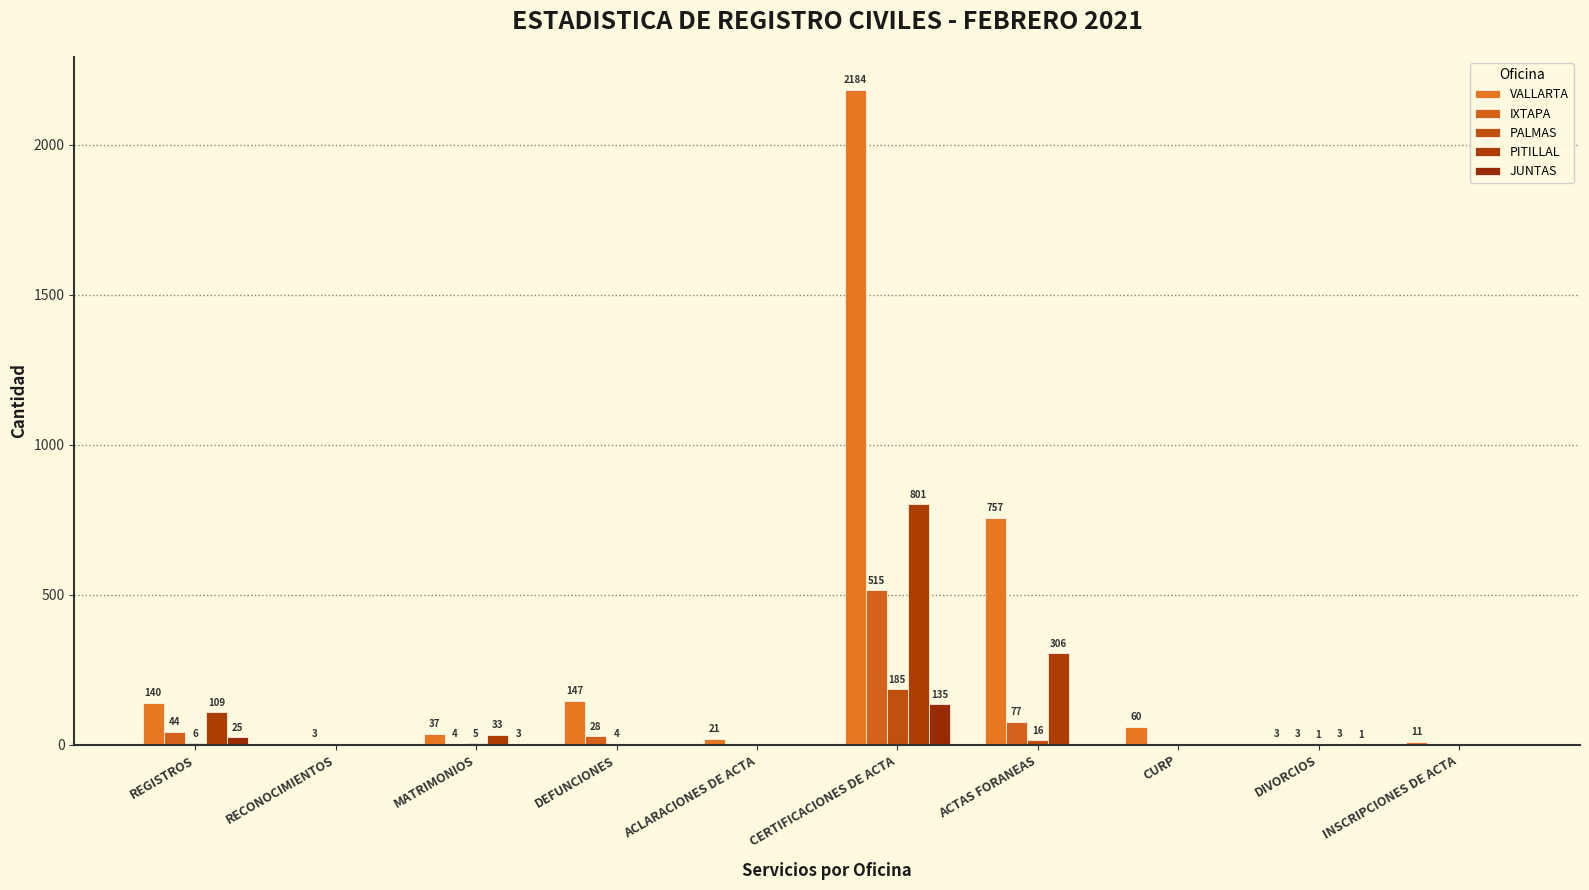

Where does the PITILLAL series first go above 3?

REGISTROS